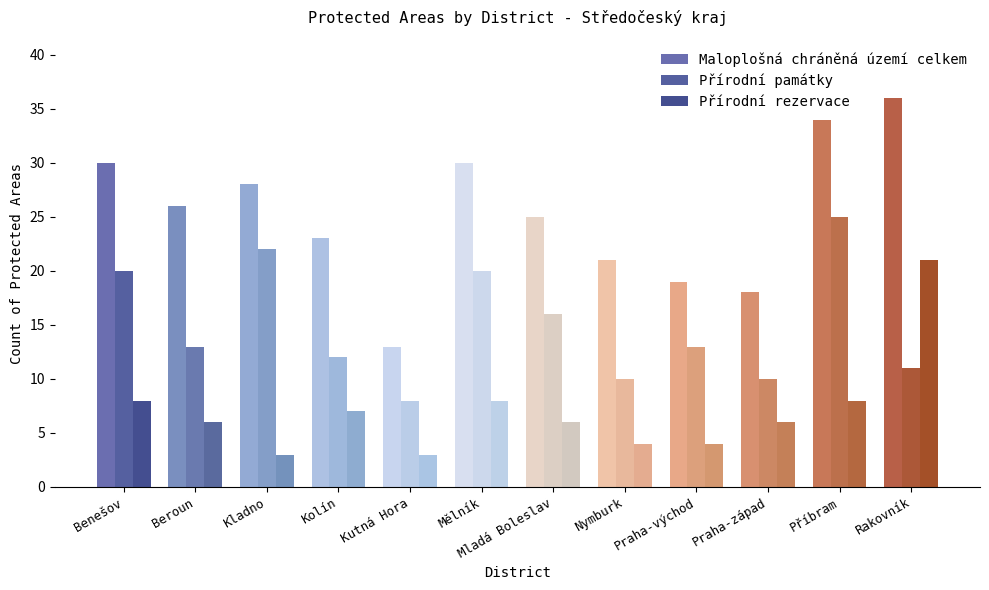

What is the sum of the Přírodní památky values at Beroun and Praha-západ?

23